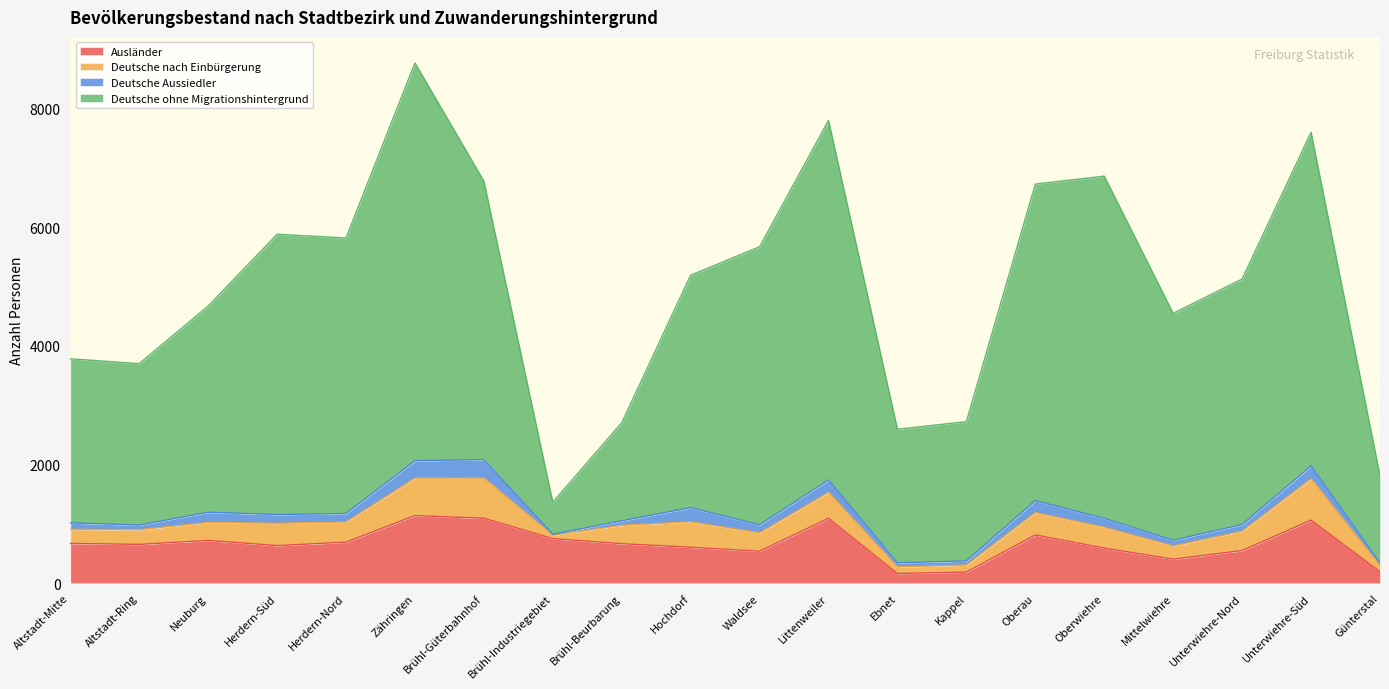

True or false: Ausländer and Deutsche ohne Migrationshintergrund intersect in this chart.

False